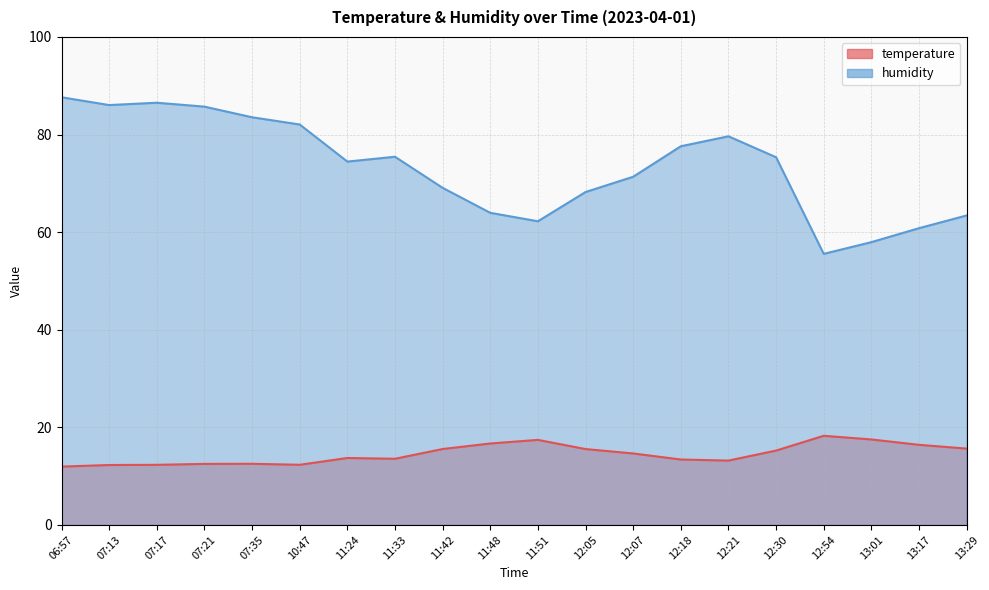

Which series has the widest spread of values?

humidity